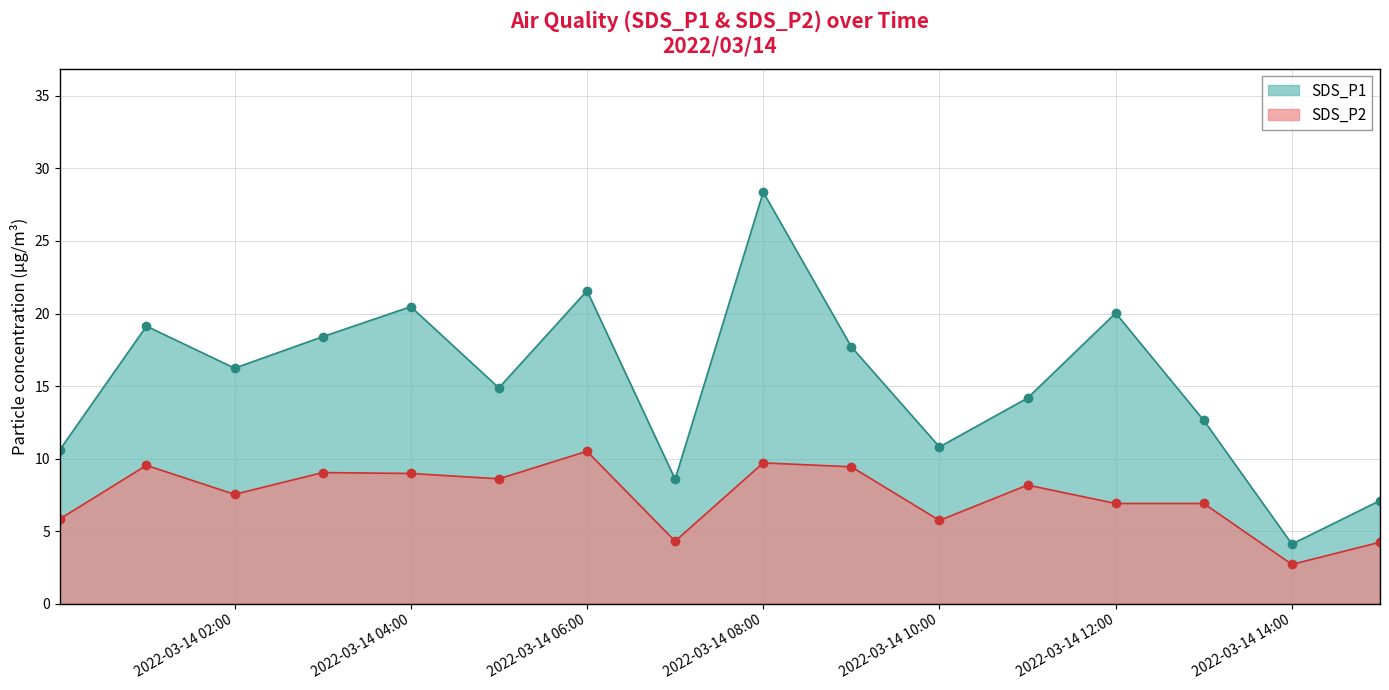

In SDS_P2, how many points are lower than both neighbors (excluding endpoints)?

5